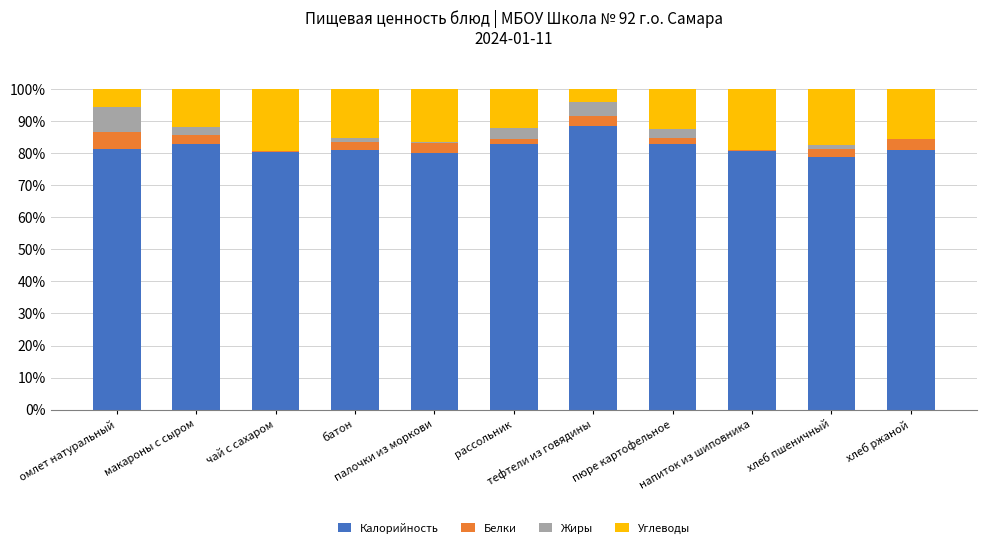

What is the maximum value for Калорийность?

88.4